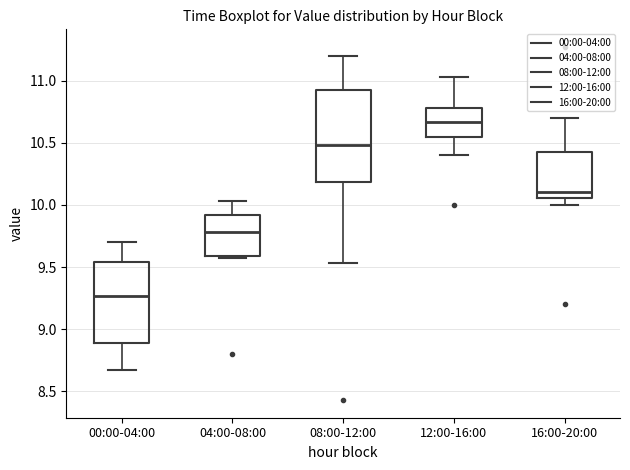

Reading left to right, transcribe this box plot: for each box, give where its median line is, the range the box spans, and where its two whiskers end, as read against the y-axis. The values are not printed on the chart, so give them approximately, as read against the axis.

00:00-04:00: median 9.25, box 8.90 to 9.55, whiskers 8.65 to 9.70
04:00-08:00: median 9.80, box 9.60 to 9.90, whiskers 9.55 to 10.05
08:00-12:00: median 10.50, box 10.20 to 10.95, whiskers 9.55 to 11.20
12:00-16:00: median 10.65, box 10.55 to 10.80, whiskers 10.40 to 11.05
16:00-20:00: median 10.10, box 10.05 to 10.40, whiskers 10.00 to 10.70